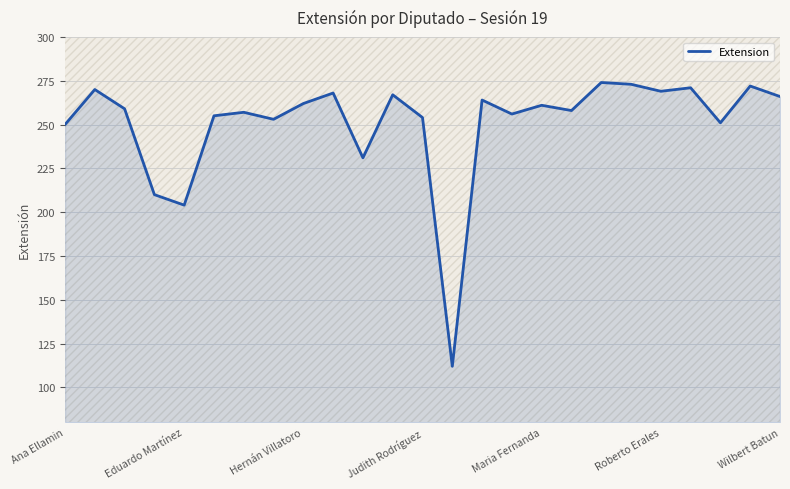

What is the smallest value displayed?

112